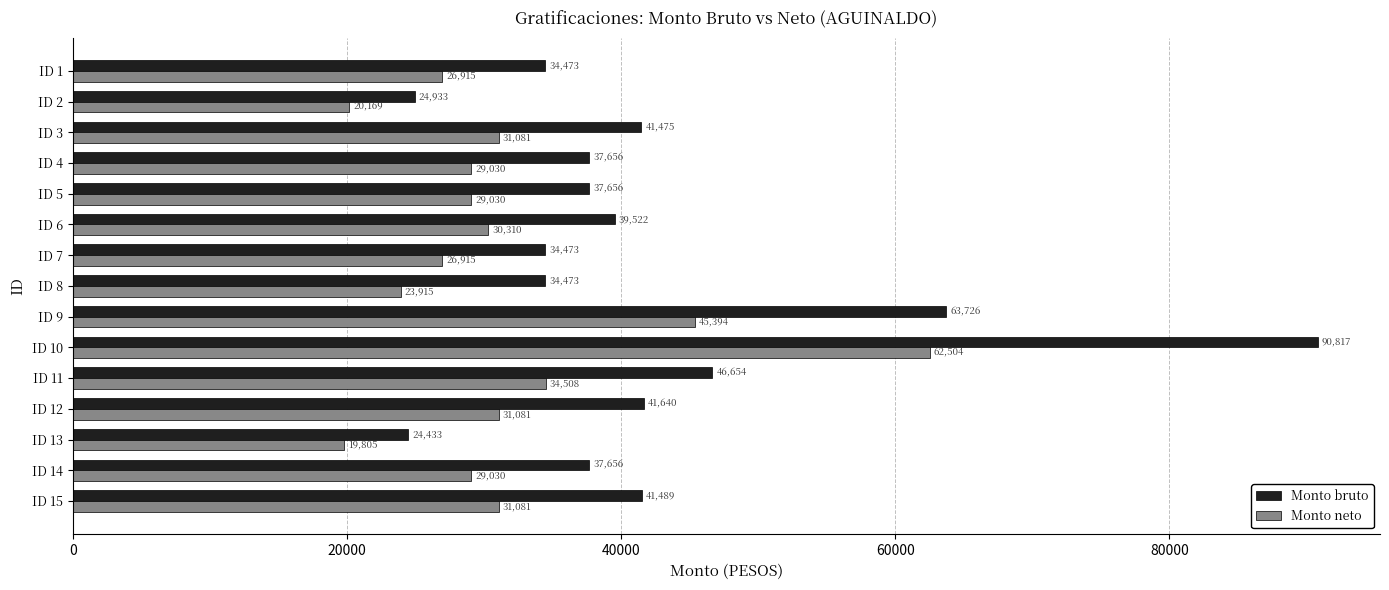

What is the difference between the Monto bruto values at ID 9 and ID 14?

26070.0